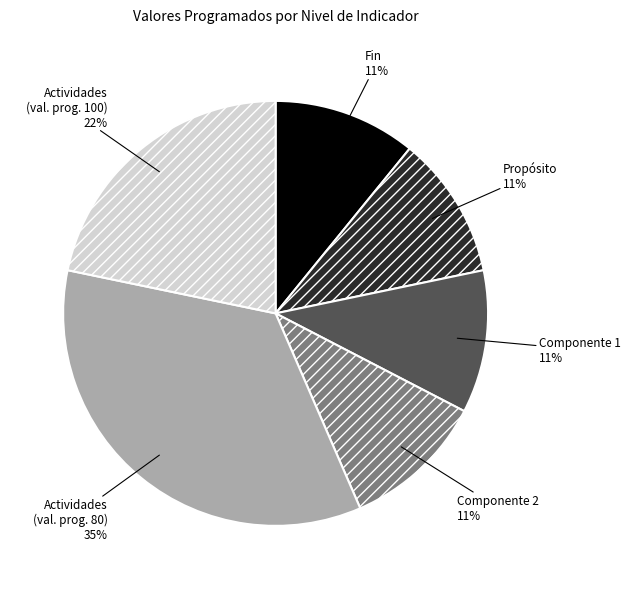

What is the largest slice in the pie chart?

Actividades (val. prog. 80)